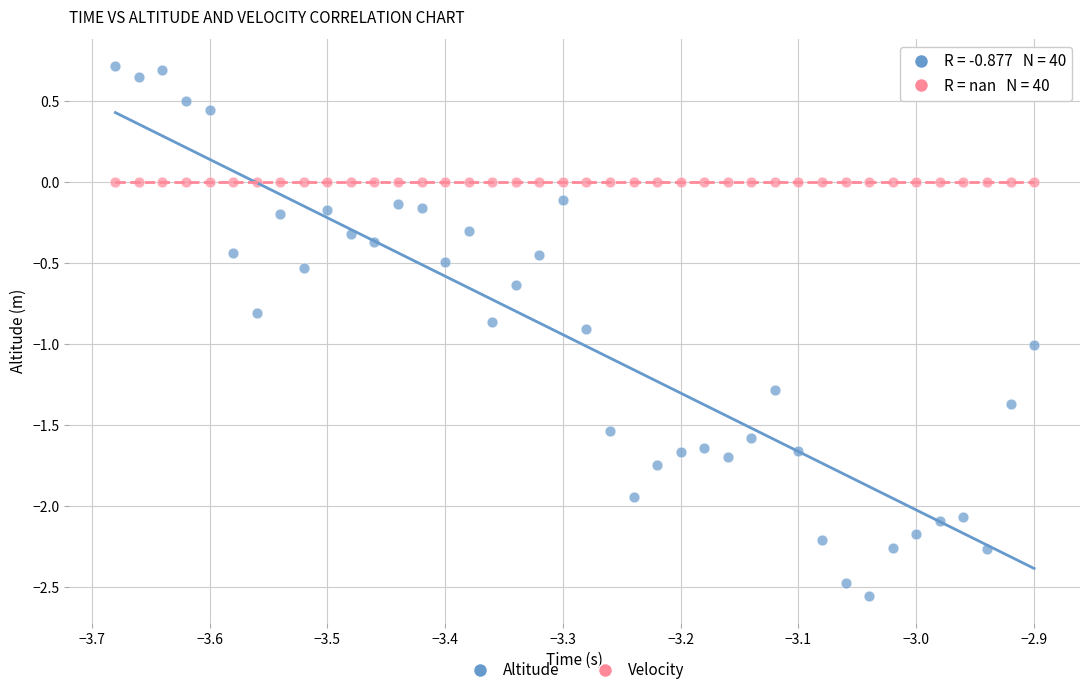

Which series reaches the maximum Y coordinate?

Altitude